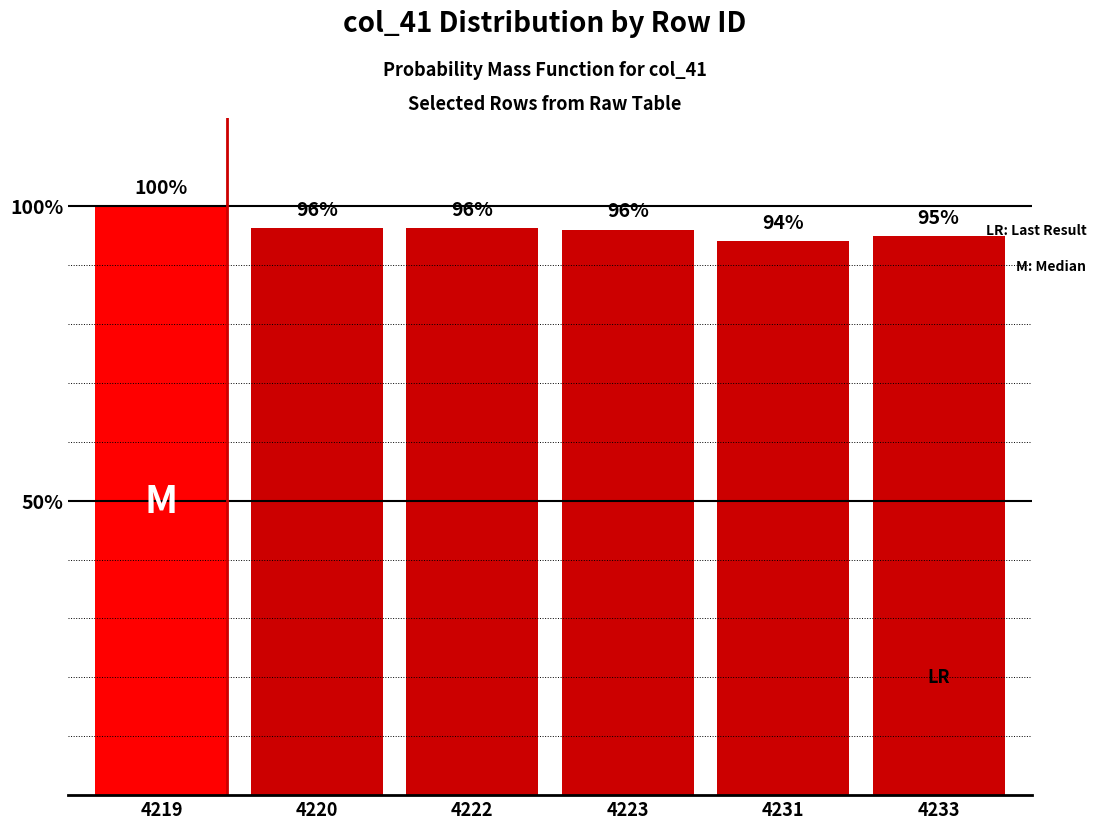

What is the sum of the values at 4233 and 4223?

191.0